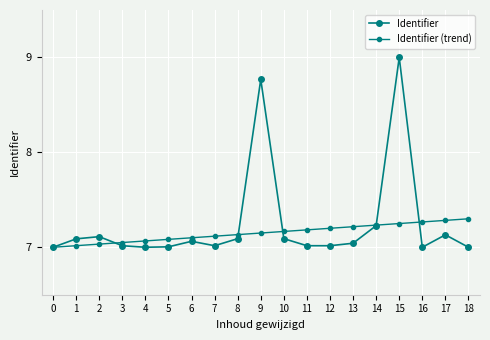

How many lines are shown in the chart?

2